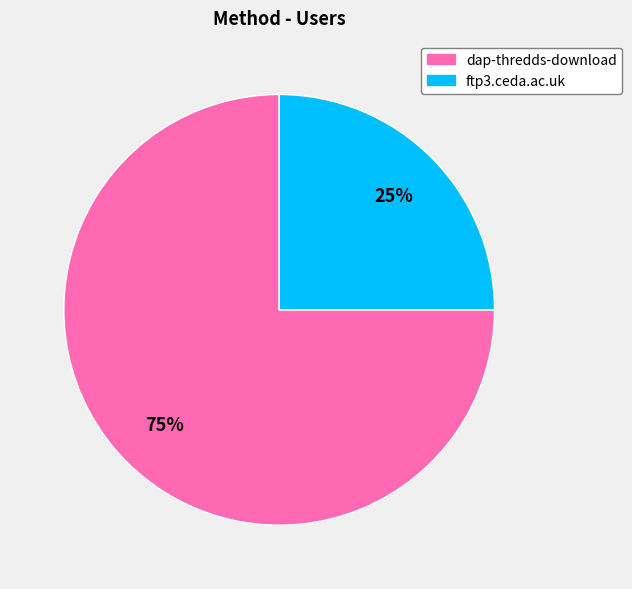

To the nearest percent, what is the combined percentage of ftp3.ceda.ac.uk and dap-thredds-download?

100%